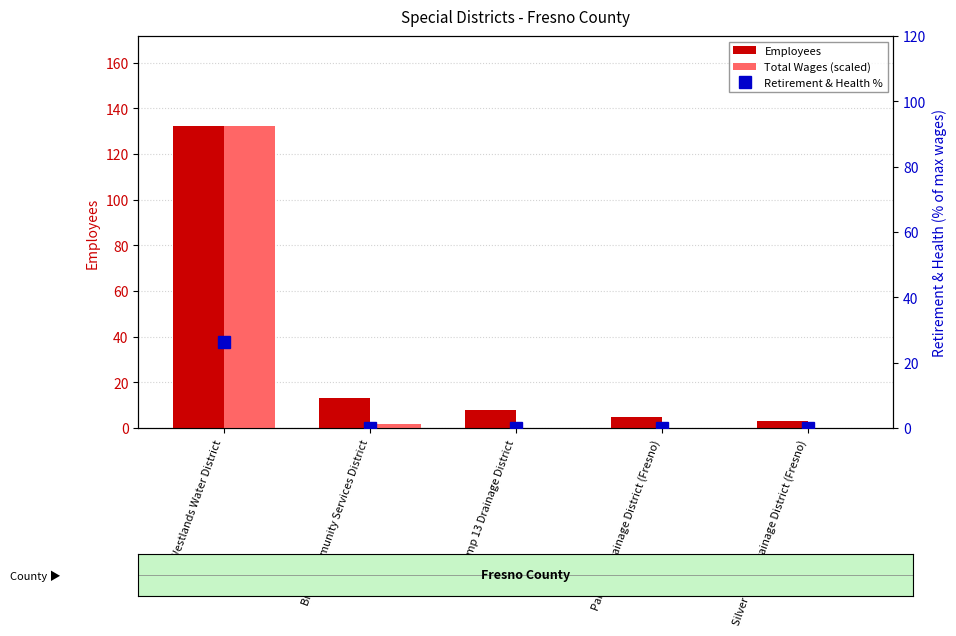

Which has a higher value, Silver Creek Drainage District (Fresno) or Panoche Drainage District (Fresno)?

Panoche Drainage District (Fresno)